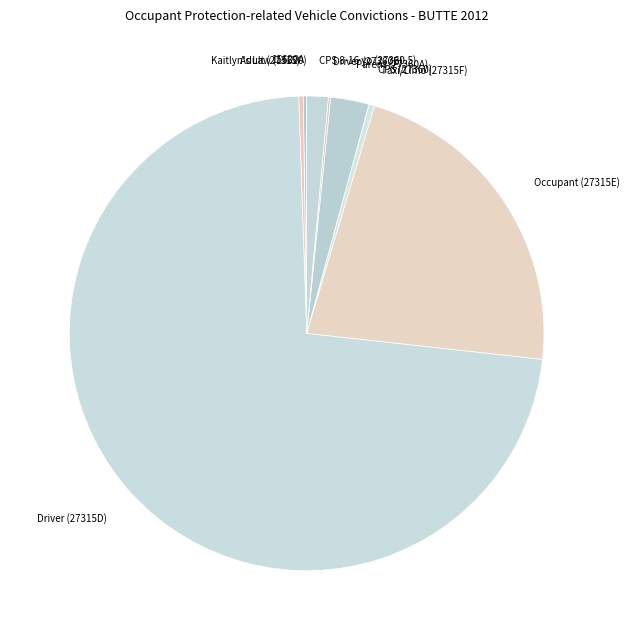

Which slice represents more than half of the pie?

Driver (27315D)